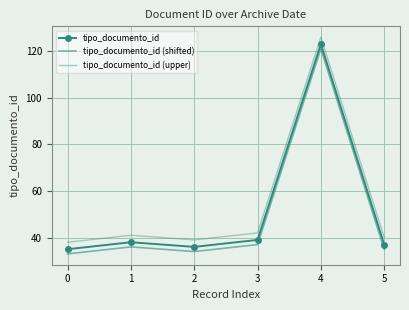

Is this an area chart (filled region under the line)?

No